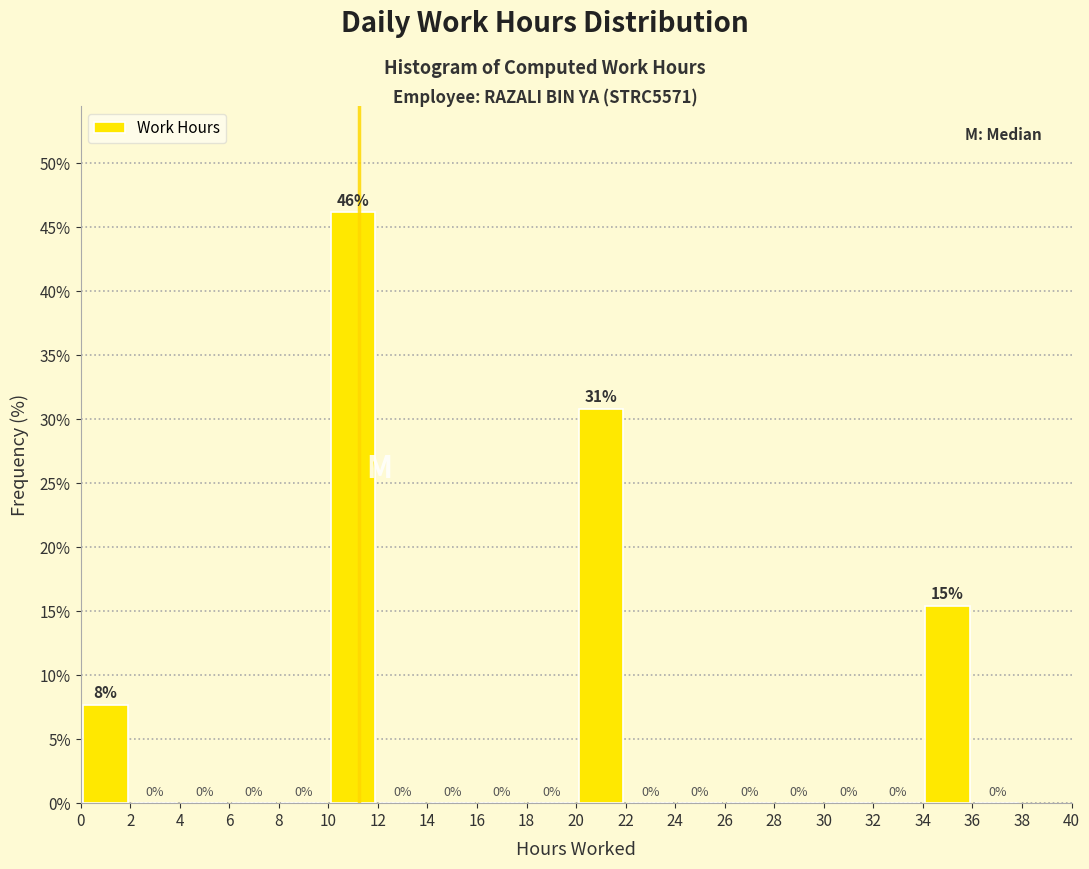

Which range on the x-axis has the tallest bar?

10 to 12